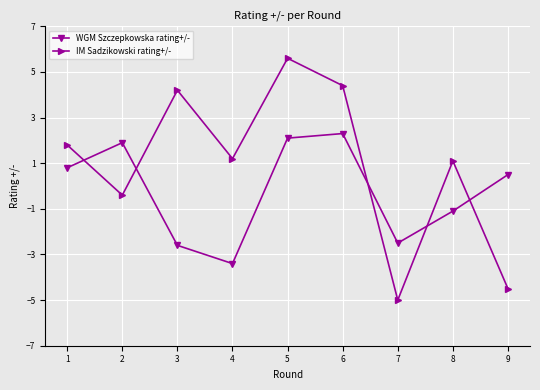

What is the difference between the WGM Szczepkowska rating+/- values at 5 and 4?

5.5